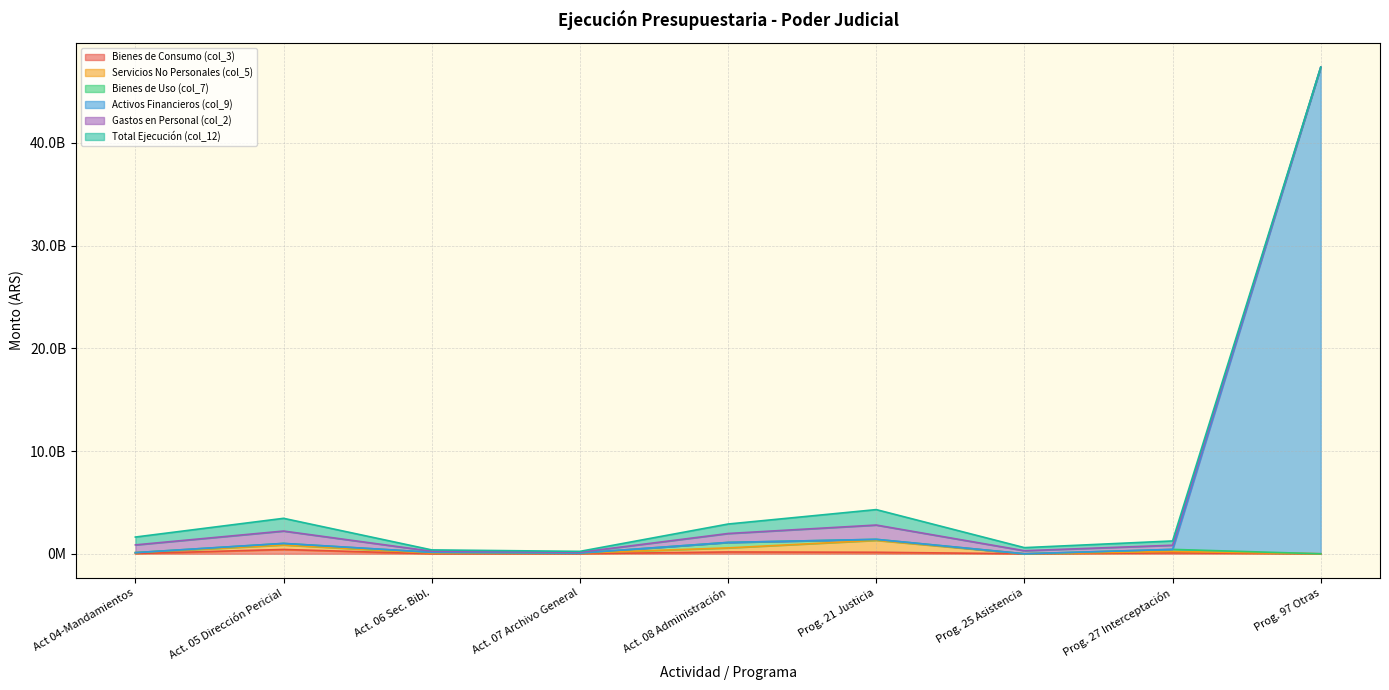

True or false: Bienes de Consumo (col_3) and Servicios No Personales (col_5) cross at least once.

False